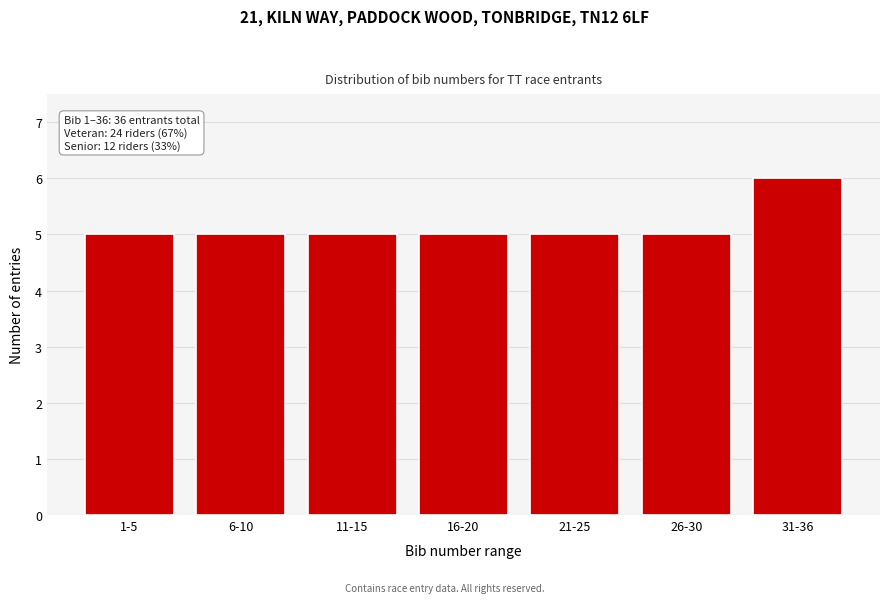

Reading left to right, transcribe all the data shown in this chart.

1-5=5	6-10=5	11-15=5	16-20=5	21-25=5	26-30=5	31-36=6